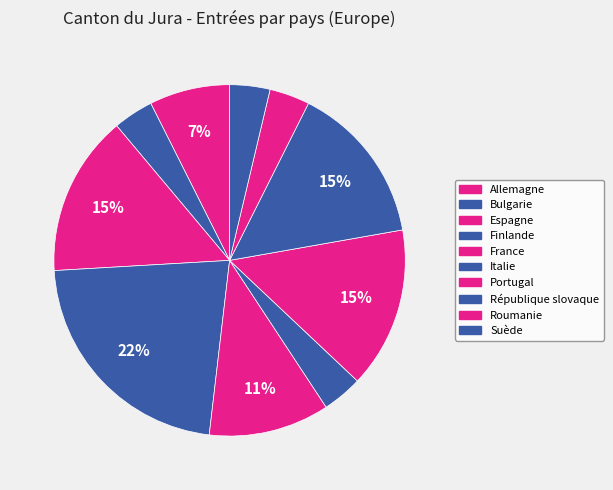

What is the smallest slice in the pie chart?

Bulgarie